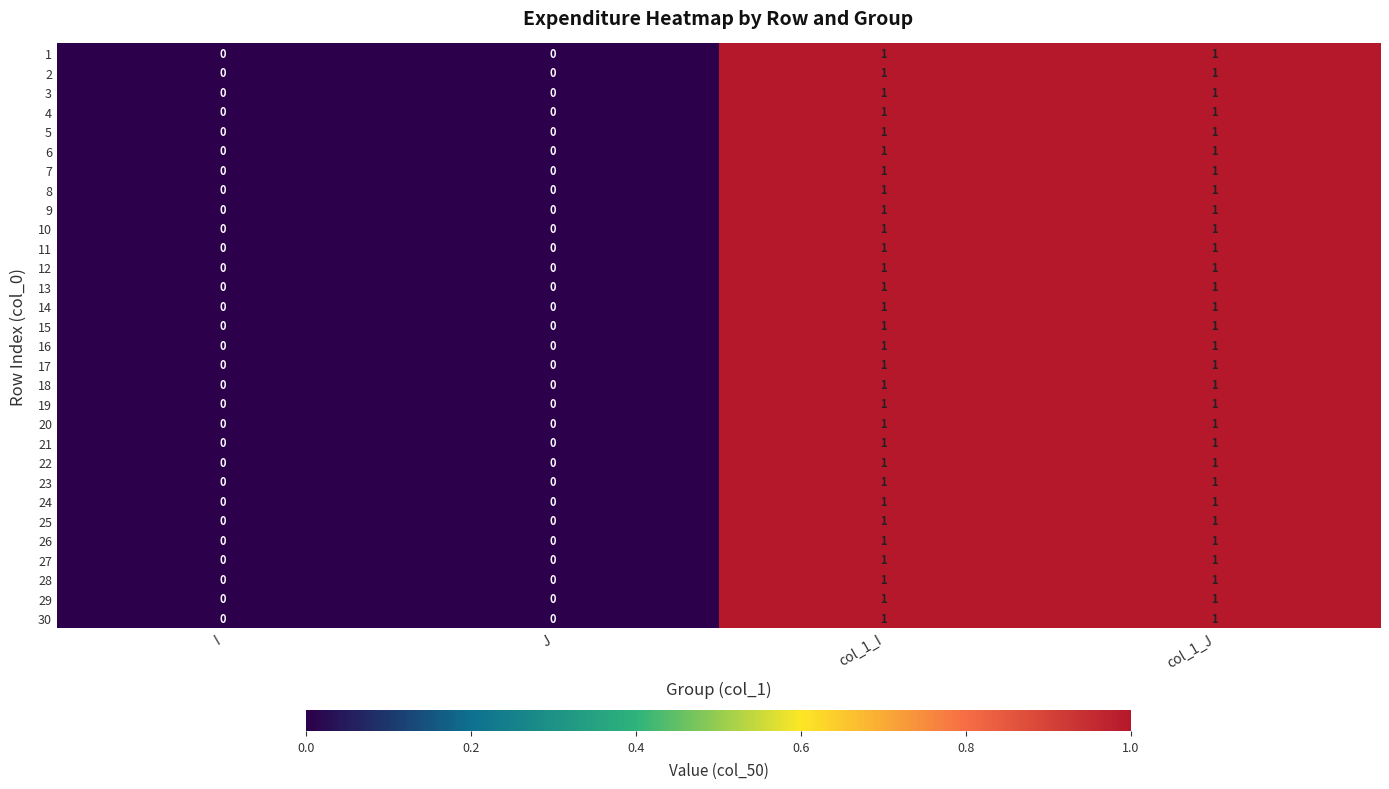

What is the total value across all series at col_1_J?

30